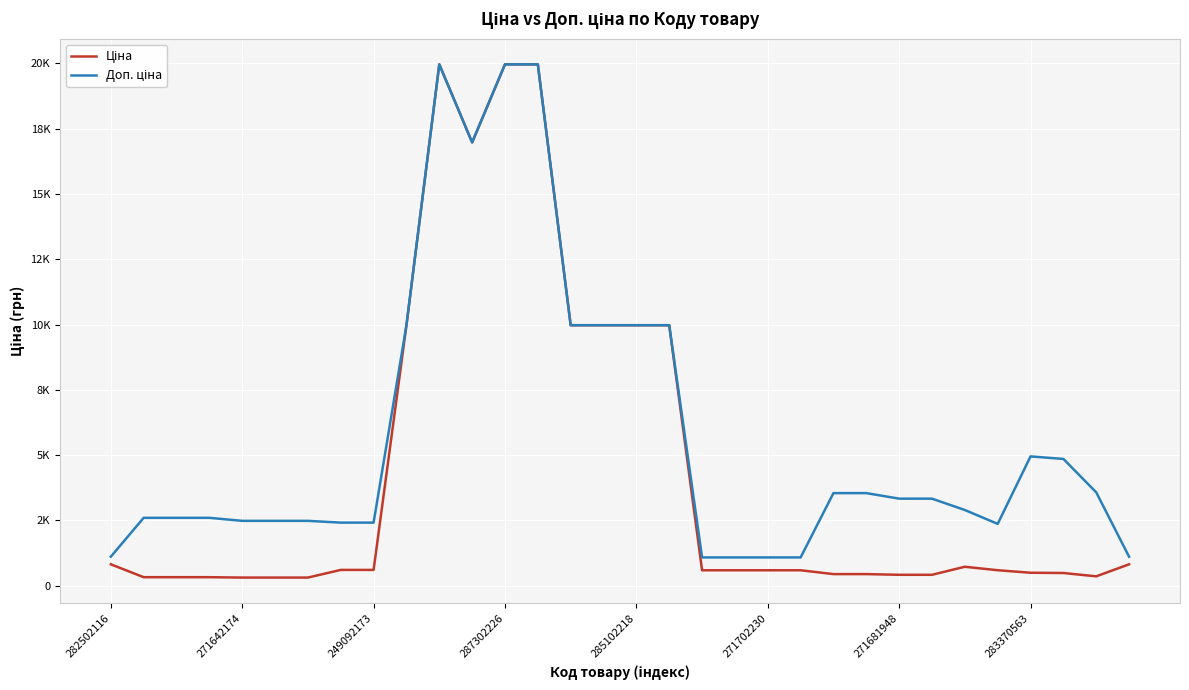

Is this an area chart (filled region under the line)?

No